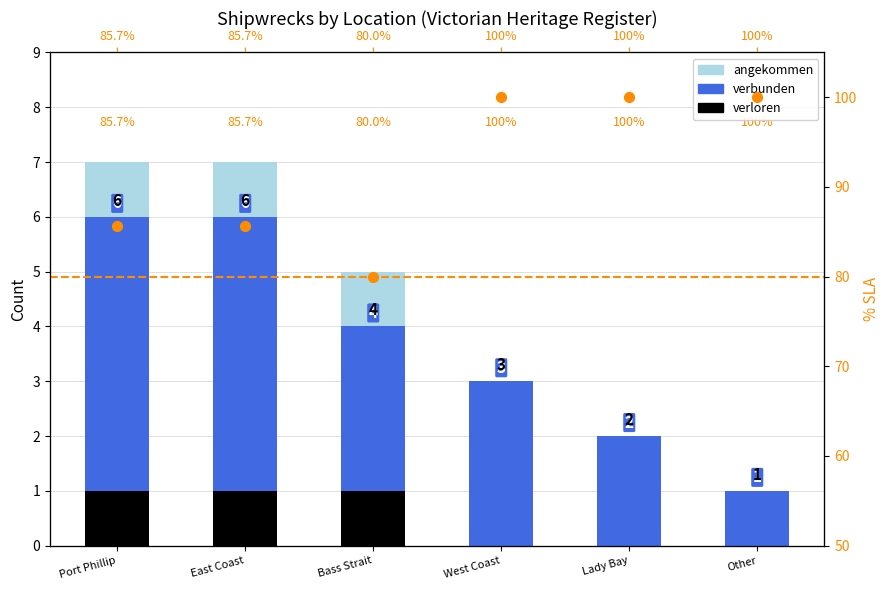

Is the value of verloren at Lady Bay greater than the value of angekommen at Port Phillip?

No